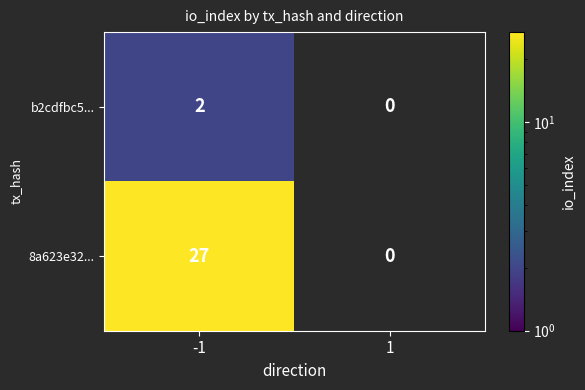

Between 1 and -1, which is larger?

-1